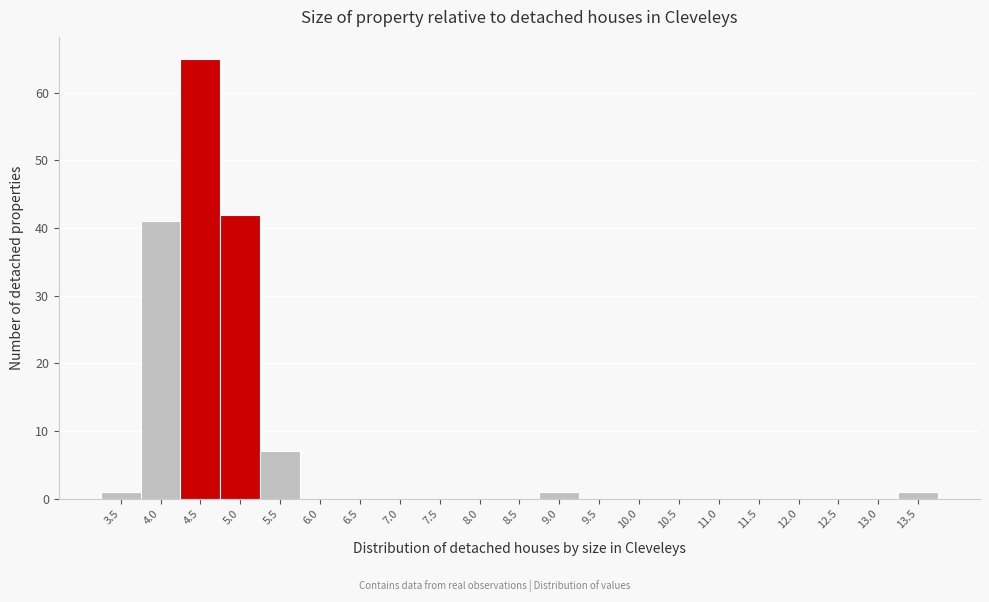

Reading left to right, transcribe all the data shown in this chart.

3.5=1	4.0=41	4.5=65	5.0=42	5.5=7	6.0=0	6.5=0	7.0=0	7.5=0	8.0=0	8.5=0	9.0=1	9.5=0	10.0=0	10.5=0	11.0=0	11.5=0	12.0=0	12.5=0	13.0=0	13.5=1